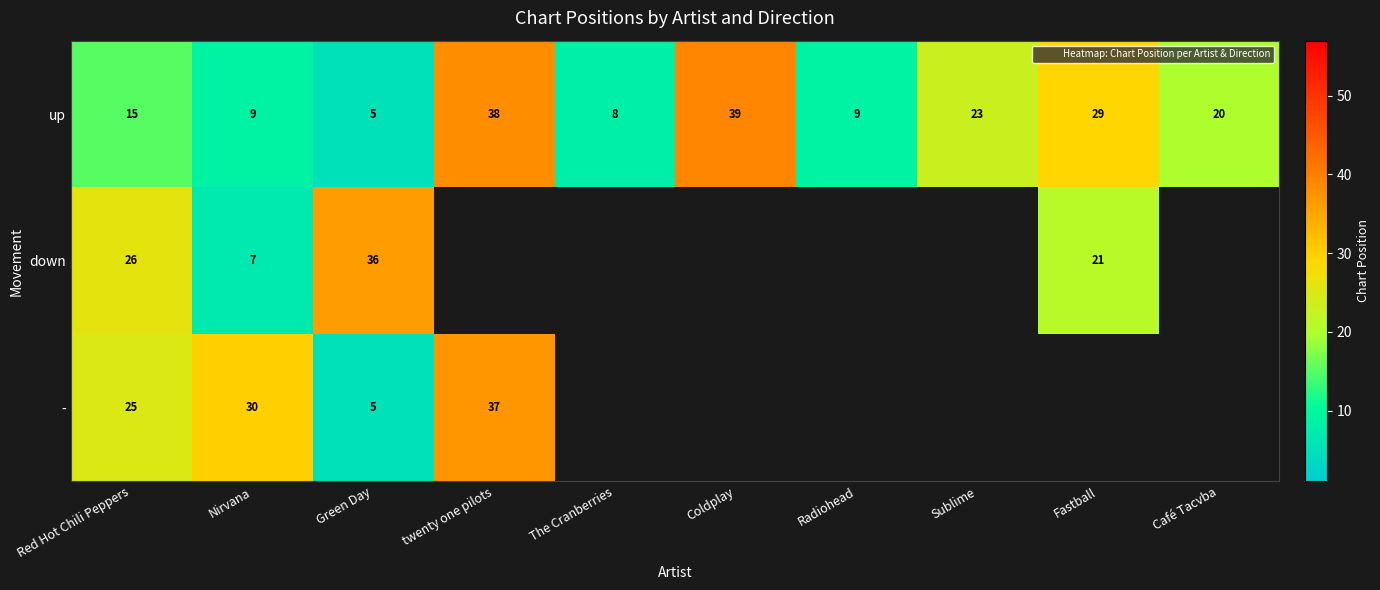

What is the minimum value for -?

5.0